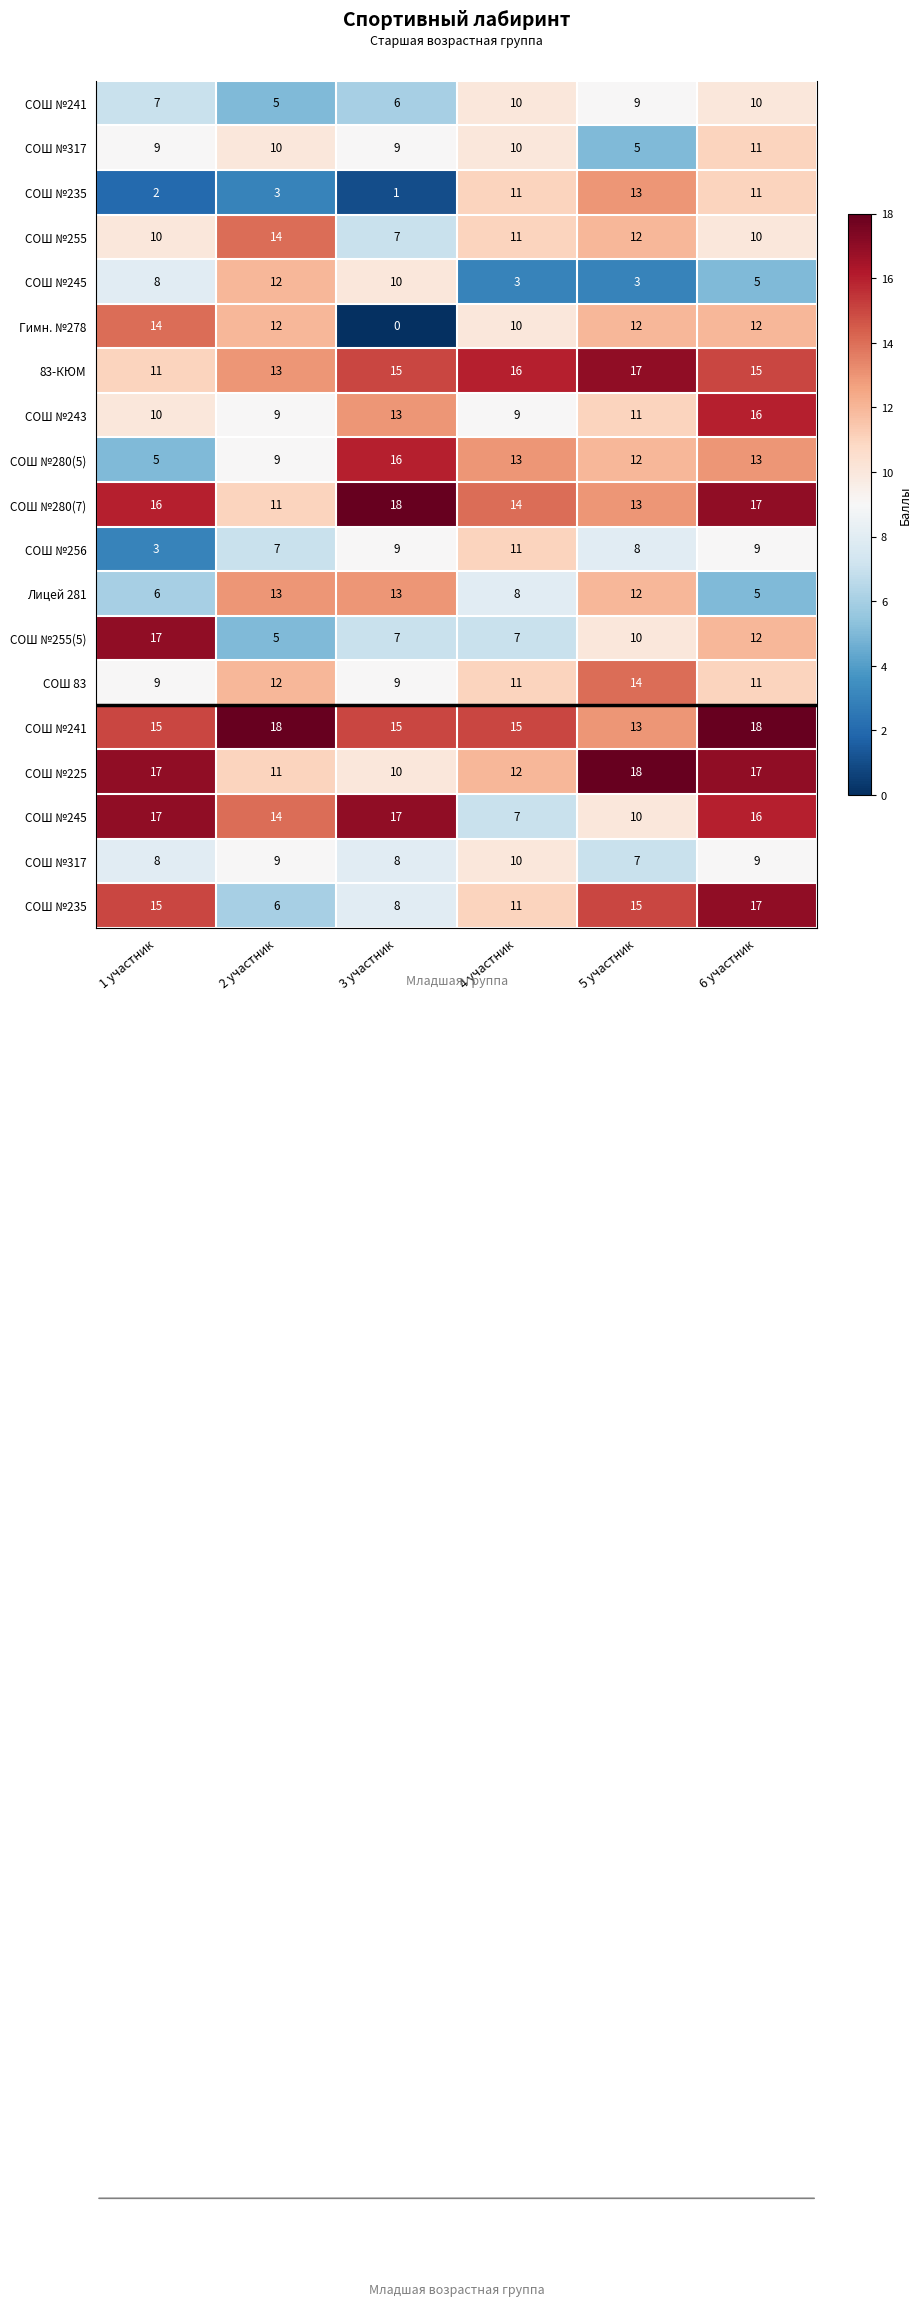

What is the difference between the highest and lowest values at 6 участник?

13